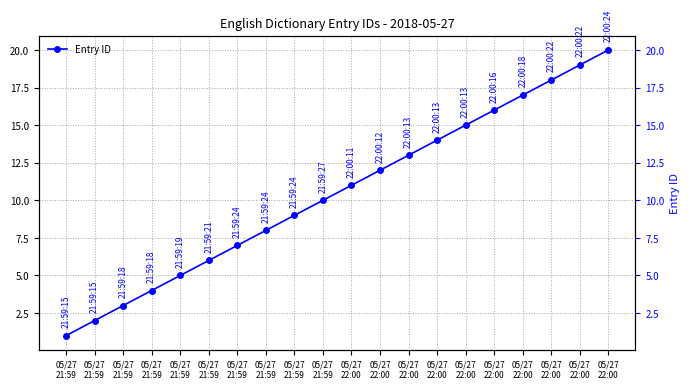

Is this an area chart (filled region under the line)?

No